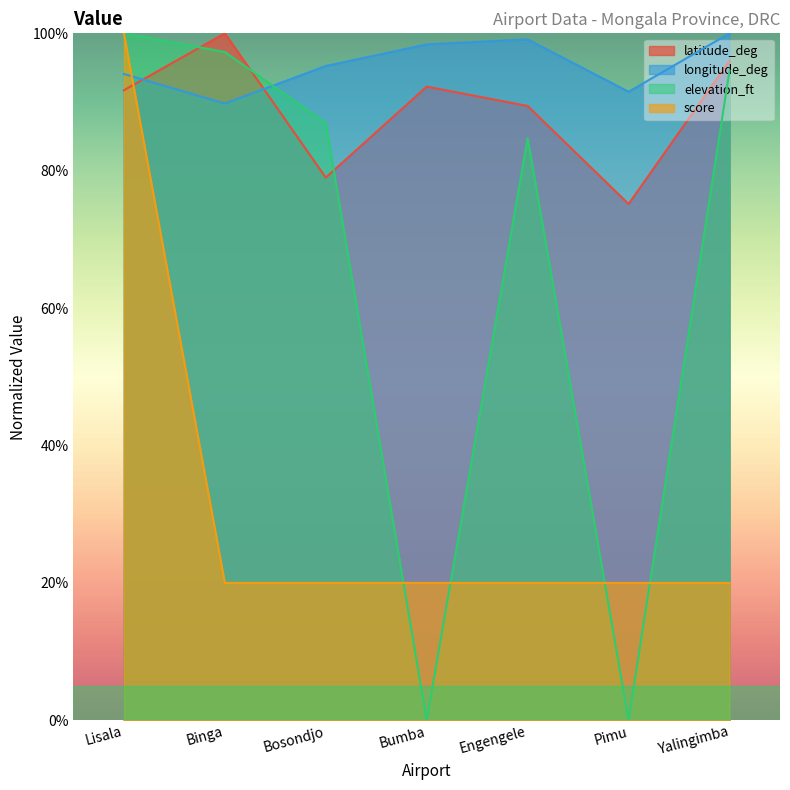

What is the difference between the highest and lowest values at Bosondjo?

75.2